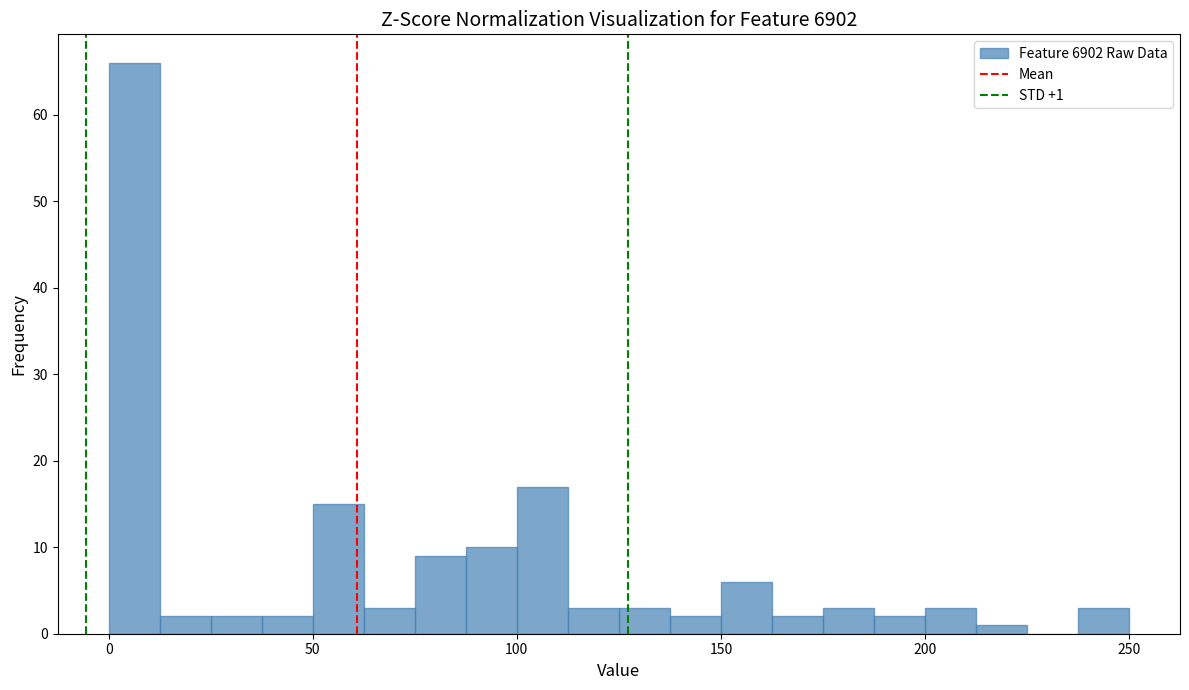

Read against the x-axis, roughly where is the centre of the tallest bar?

5